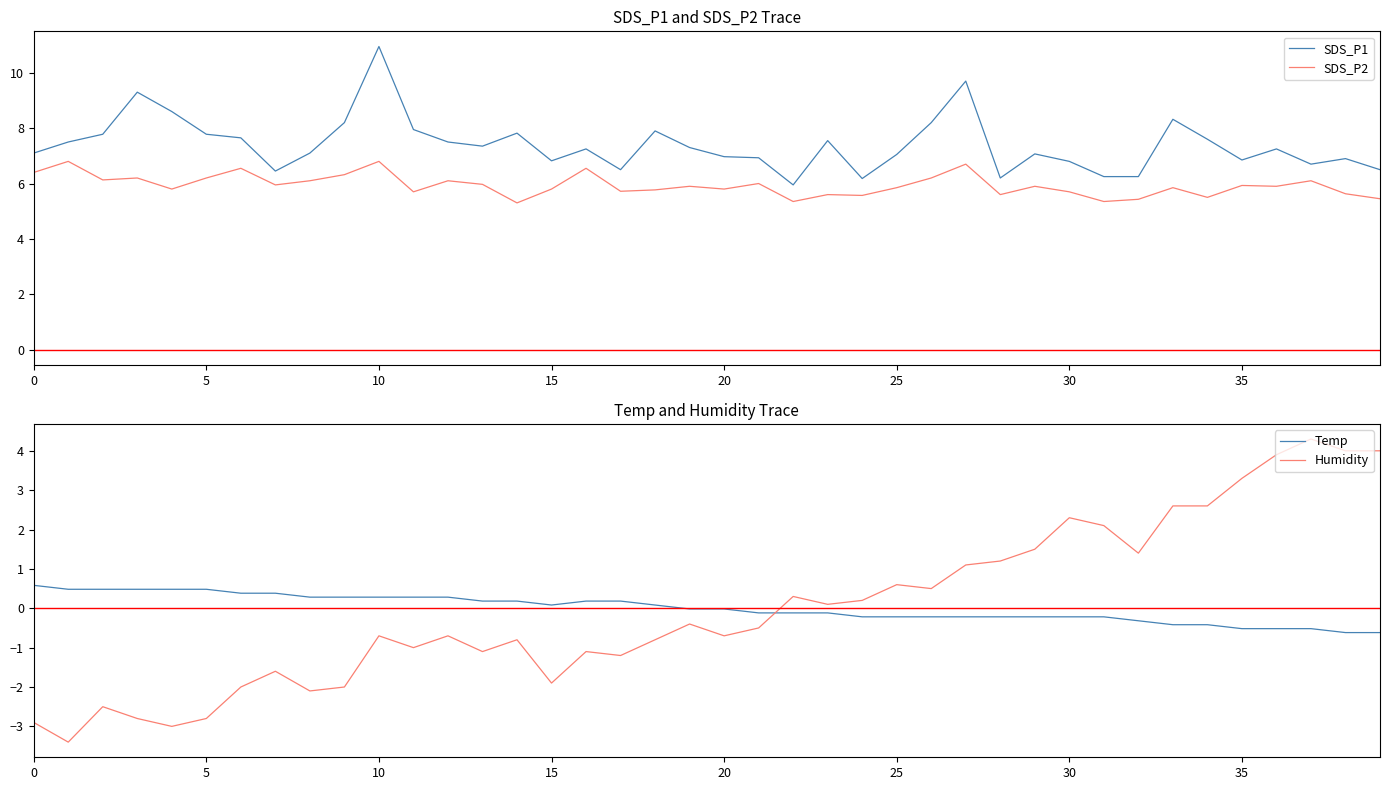

Reading right to left, list all the values displayed in this chart.

SDS_P1: 6.5	6.9	6.7	7.2	6.8	7.6	8.3	6.2	6.2	6.8	7.1	6.2	9.7	8.2	7.0	6.2	7.5	6.0	6.9	7.0	7.3	7.9	6.5	7.2	6.8	7.8	7.3	7.5	8.0	10.9	8.2	7.1	6.5	7.7	7.8	8.6	9.3	7.8	7.5	7.1
SDS_P2: 5.5	5.6	6.1	5.9	5.9	5.5	5.8	5.4	5.3	5.7	5.9	5.6	6.7	6.2	5.8	5.6	5.6	5.3	6.0	5.8	5.9	5.8	5.7	6.5	5.8	5.3	6.0	6.1	5.7	6.8	6.3	6.1	6.0	6.5	6.2	5.8	6.2	6.1	6.8	6.4
Temp: -0.6	-0.6	-0.5	-0.5	-0.5	-0.4	-0.4	-0.3	-0.2	-0.2	-0.2	-0.2	-0.2	-0.2	-0.2	-0.2	-0.1	-0.1	-0.1	-0.0	-0.0	0.1	0.2	0.2	0.1	0.2	0.2	0.3	0.3	0.3	0.3	0.3	0.4	0.4	0.5	0.5	0.5	0.5	0.5	0.6
Humidity: 4.0	4.0	4.3	3.9	3.3	2.6	2.6	1.4	2.1	2.3	1.5	1.2	1.1	0.5	0.6	0.2	0.1	0.3	-0.5	-0.7	-0.4	-0.8	-1.2	-1.1	-1.9	-0.8	-1.1	-0.7	-1.0	-0.7	-2.0	-2.1	-1.6	-2.0	-2.8	-3.0	-2.8	-2.5	-3.4	-2.9